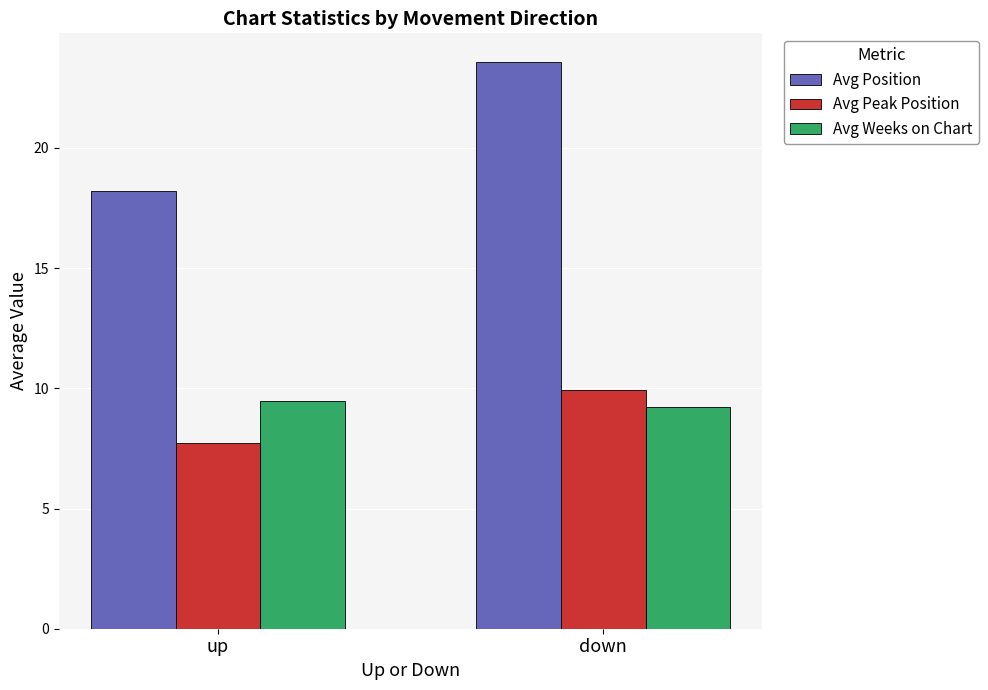

What is the smallest value displayed?

7.7